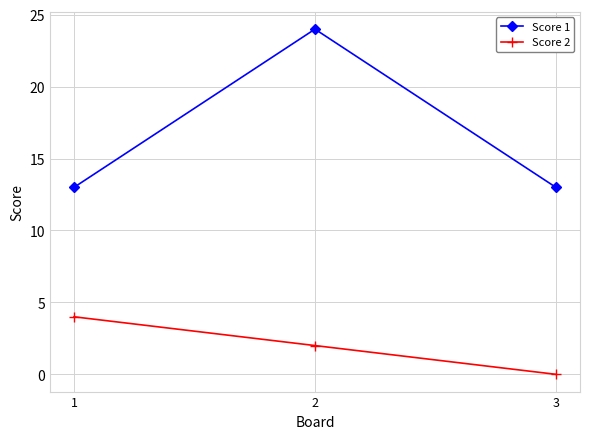

How many values in Score 2 are above zero?

2